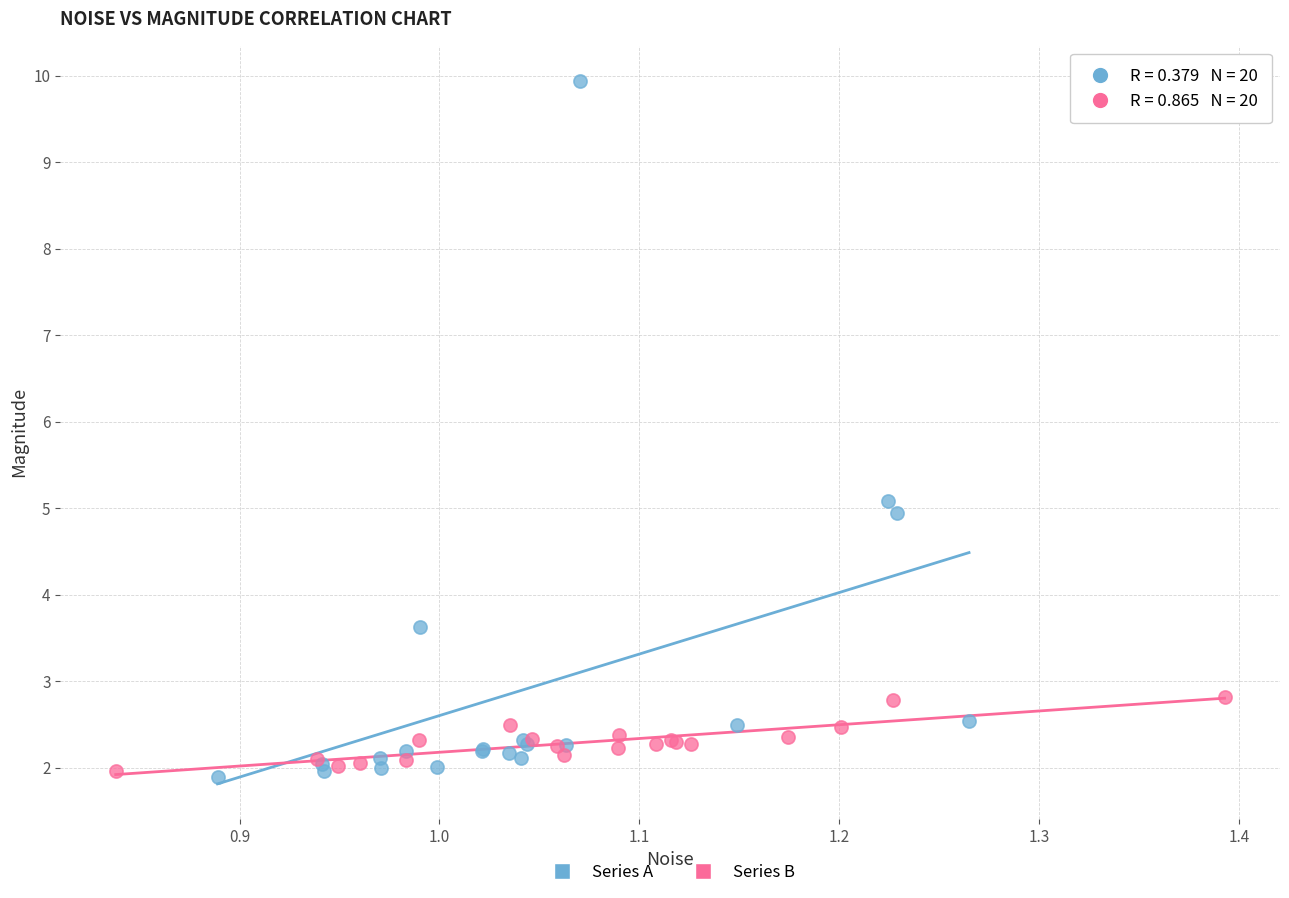

Which series has the widest spread of Y values?

Series A